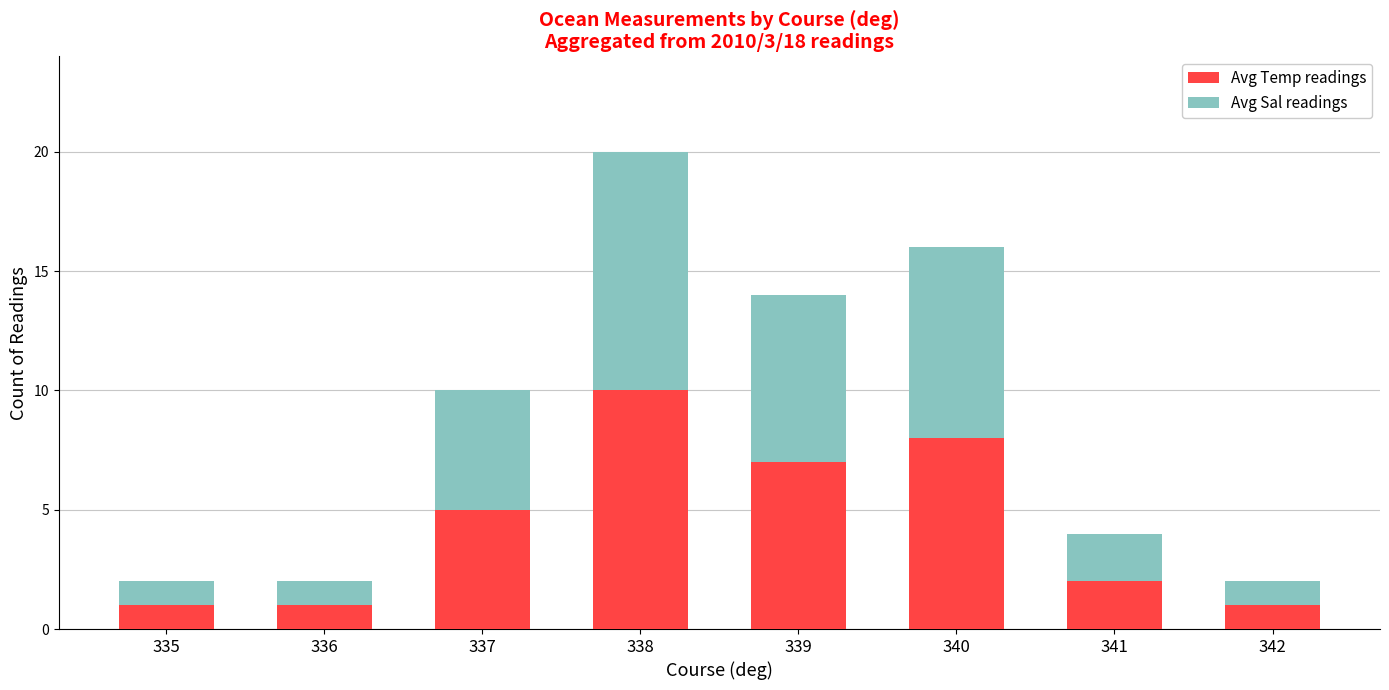

What is the total value across all series at 335?

2